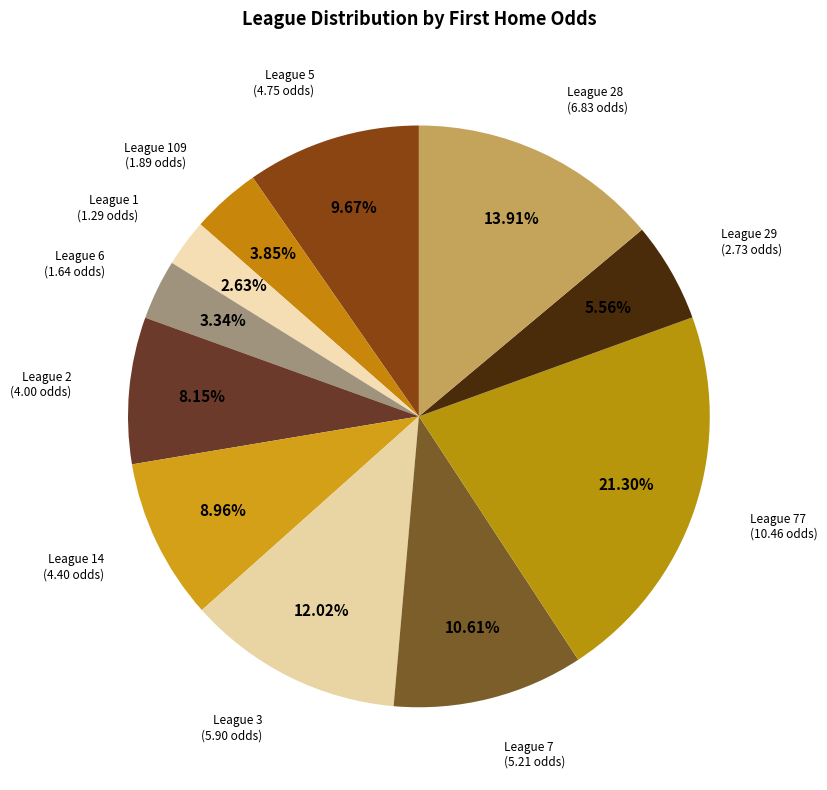

Does any single category account for the majority?

No